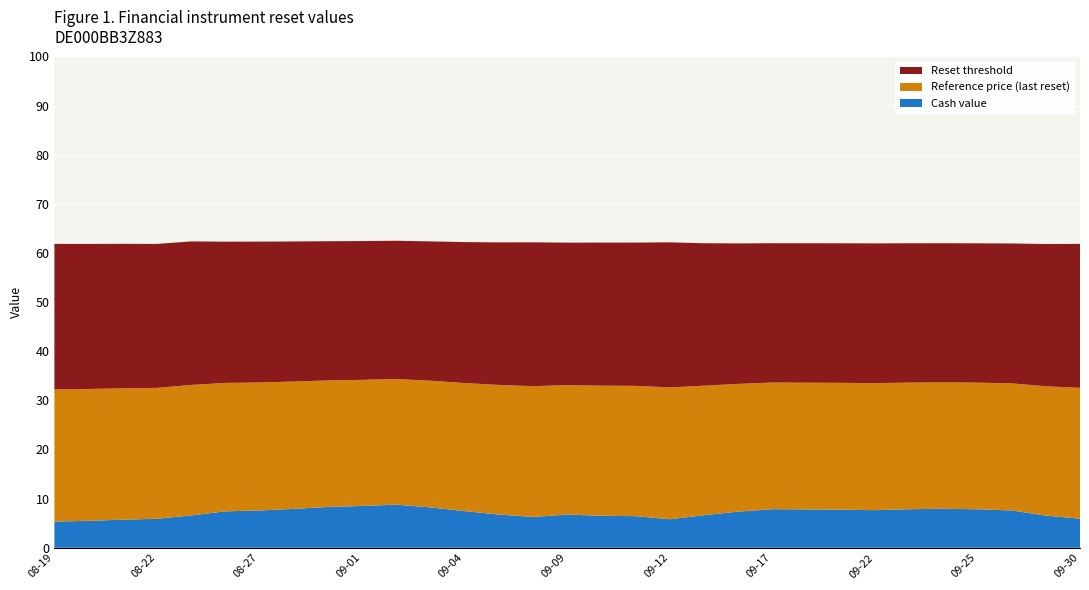

Reading right to left, list all the values displayed in this chart.

Cash value: 2025-09-30=5.9	2025-09-29=6.5	2025-09-26=7.6	2025-09-25=7.8	2025-09-24=7.9	2025-09-23=7.8	2025-09-22=7.7	2025-09-19=7.8	2025-09-18=7.8	2025-09-17=7.8	2025-09-16=7.3	2025-09-15=6.6	2025-09-12=5.8	2025-09-11=6.4	2025-09-10=6.5	2025-09-09=6.8	2025-09-08=6.3	2025-09-05=6.8	2025-09-04=7.5	2025-09-03=8.2	2025-09-02=8.8	2025-09-01=8.5	2025-08-29=8.3	2025-08-28=7.9	2025-08-27=7.6	2025-08-26=7.4	2025-08-25=6.6	2025-08-22=5.9	2025-08-21=5.7	2025-08-20=5.5	2025-08-19=5.3
Reset threshold: 2025-09-30=29.3	2025-09-29=29.0	2025-09-26=28.5	2025-09-25=28.4	2025-09-24=28.3	2025-09-23=28.4	2025-09-22=28.4	2025-09-19=28.4	2025-09-18=28.4	2025-09-17=28.4	2025-09-16=28.6	2025-09-15=29.0	2025-09-12=29.5	2025-09-11=29.2	2025-09-10=29.1	2025-09-09=29.0	2025-09-08=29.3	2025-09-05=29.0	2025-09-04=28.7	2025-09-03=28.4	2025-09-02=28.1	2025-09-01=28.2	2025-08-29=28.3	2025-08-28=28.5	2025-08-27=28.7	2025-08-26=28.8	2025-08-25=29.2	2025-08-22=29.3	2025-08-21=29.4	2025-08-20=29.5	2025-08-19=29.6
Reference price (last reset): 2025-09-30=26.6	2025-09-29=26.3	2025-09-26=25.9	2025-09-25=25.8	2025-09-24=25.7	2025-09-23=25.8	2025-09-22=25.9	2025-09-19=25.8	2025-09-18=25.8	2025-09-17=25.8	2025-09-16=26.0	2025-09-15=26.4	2025-09-12=26.8	2025-09-11=26.5	2025-09-10=26.5	2025-09-09=26.4	2025-09-08=26.6	2025-09-05=26.4	2025-09-04=26.1	2025-09-03=25.8	2025-09-02=25.6	2025-09-01=25.7	2025-08-29=25.8	2025-08-28=25.9	2025-08-27=26.1	2025-08-26=26.1	2025-08-25=26.6	2025-08-22=26.6	2025-08-21=26.7	2025-08-20=26.8	2025-08-19=26.9